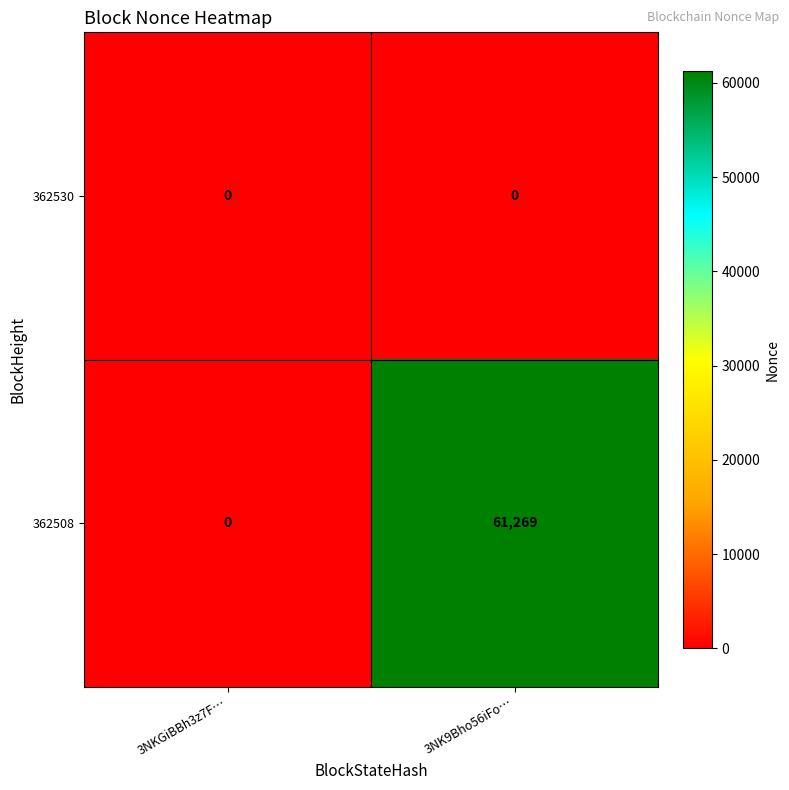

Between 3NKGiBBh3z7F… and 3NK9Bho56iFo…, which series saw the biggest shift?

362508